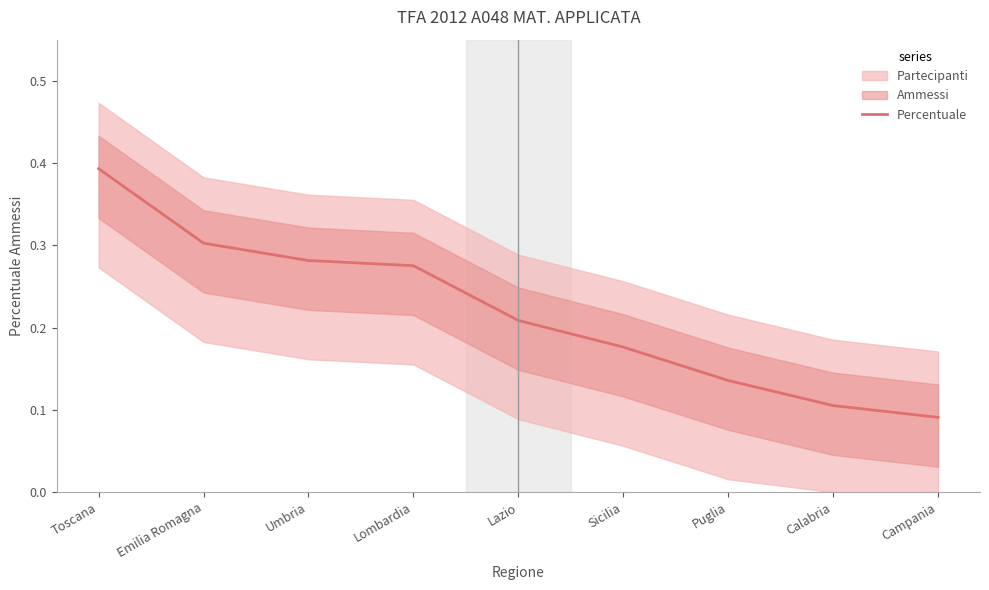

Rank the categories by value from highest to lowest.

Toscana, Emilia Romagna, Umbria, Lombardia, Lazio, Sicilia, Puglia, Calabria, Campania